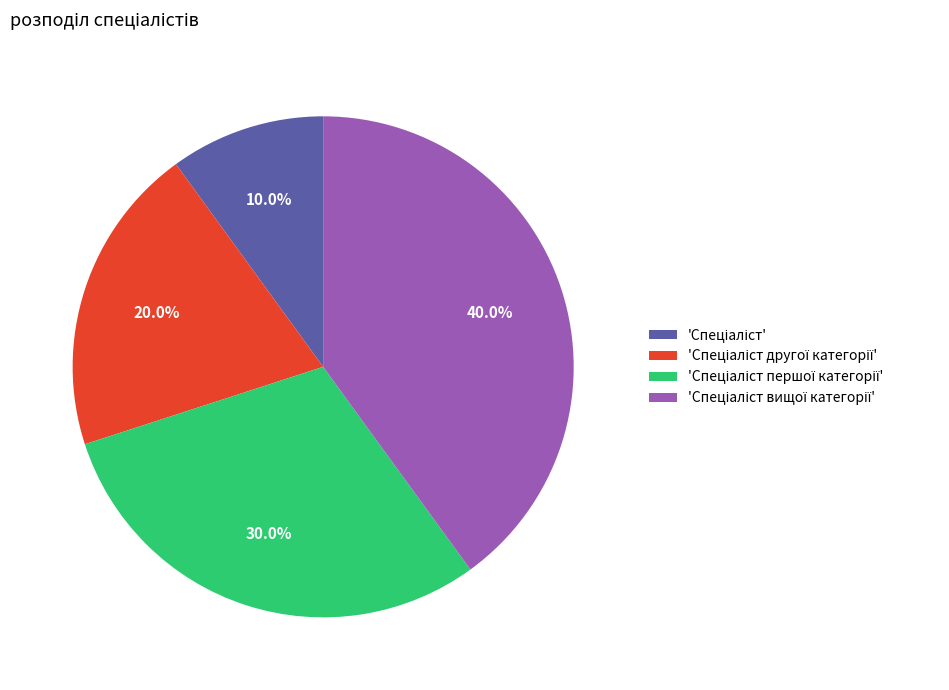

Is there any slice that represents more than half of the pie?

No